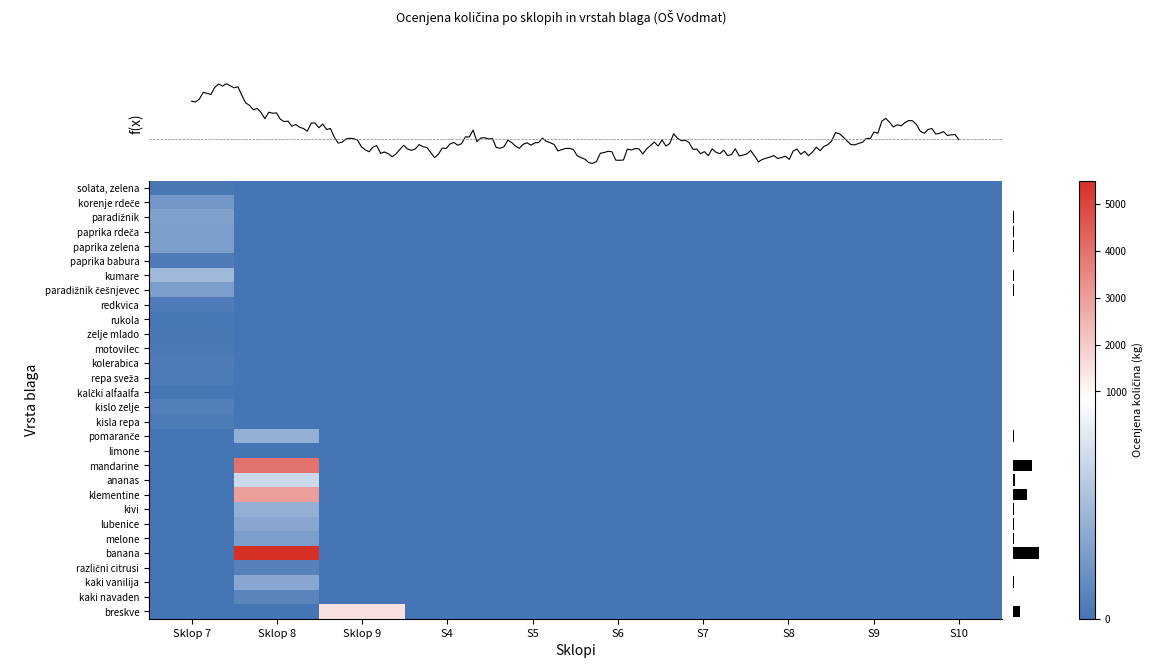

Which series has the largest total across all categories?

banana